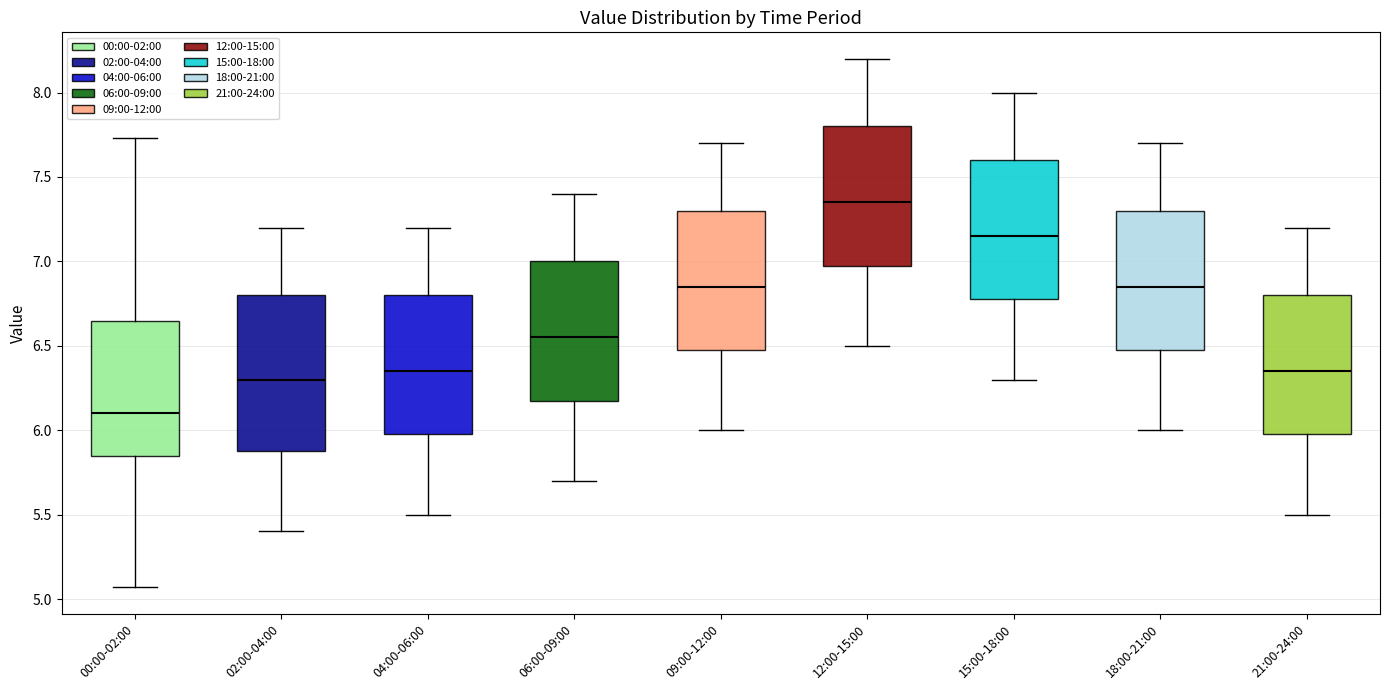

Comparing the boxes themselves (not the whiskers), which one is the tallest?

02:00-04:00